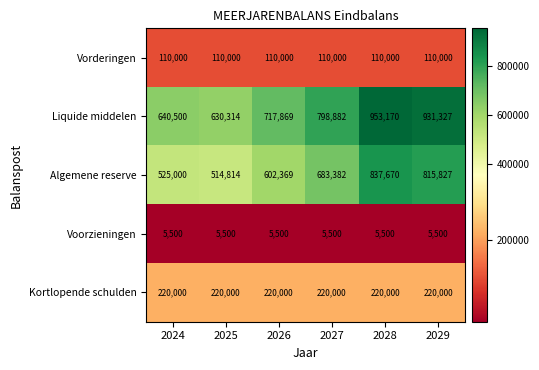

Reading left to right, what are all the values shown in this chart?

Vorderingen: 2024=110000	2025=110000	2026=110000	2027=110000	2028=110000	2029=110000
Liquide middelen: 2024=640500	2025=630314	2026=717869	2027=798882	2028=953170	2029=931327
Algemene reserve: 2024=525000	2025=514814	2026=602369	2027=683382	2028=837670	2029=815827
Voorzieningen: 2024=5500	2025=5500	2026=5500	2027=5500	2028=5500	2029=5500
Kortlopende schulden: 2024=220000	2025=220000	2026=220000	2027=220000	2028=220000	2029=220000